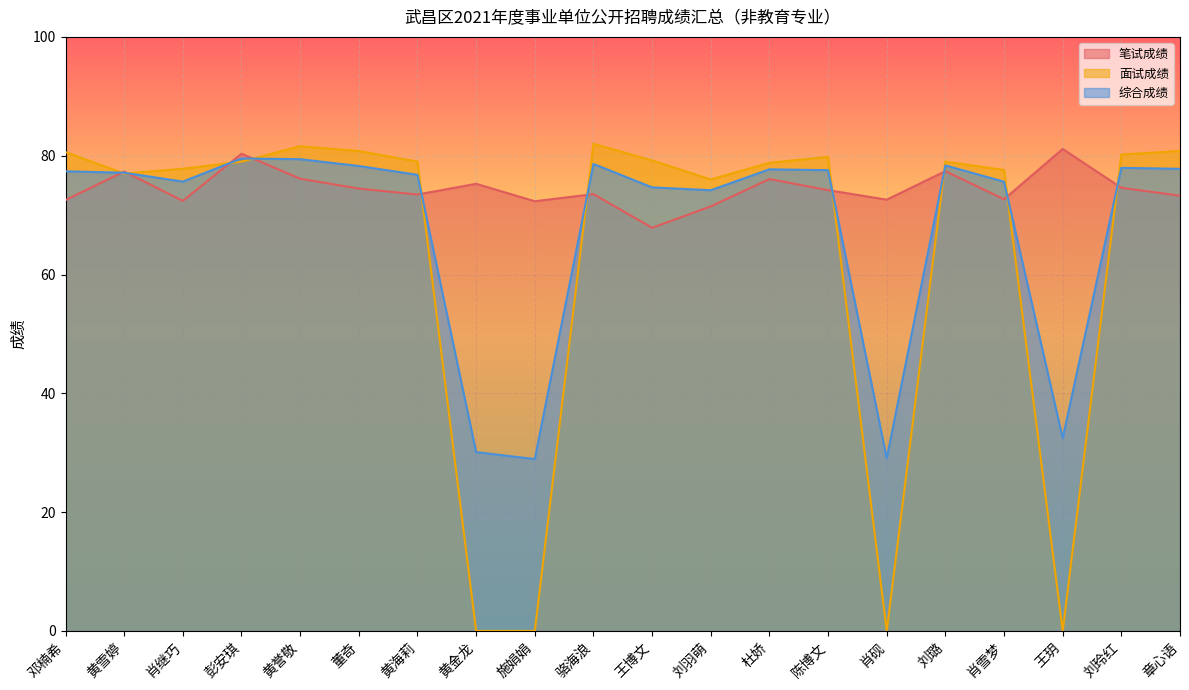

Which series ends up on top after the final intersection of 综合成绩 and 笔试成绩?

综合成绩